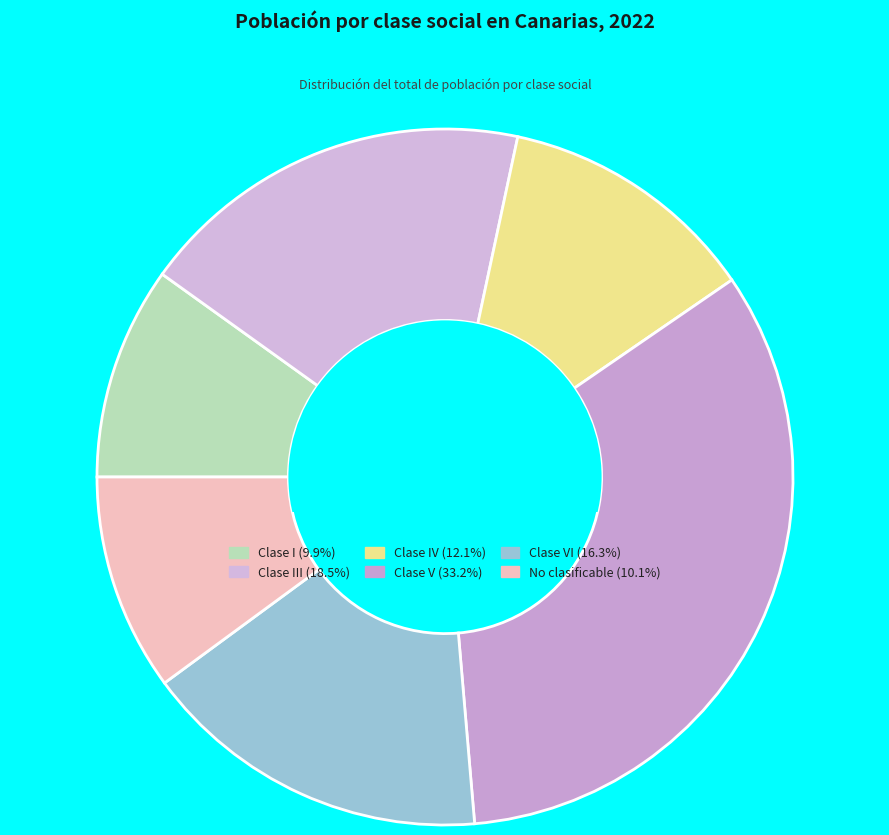

How many slices are in this pie chart?

6